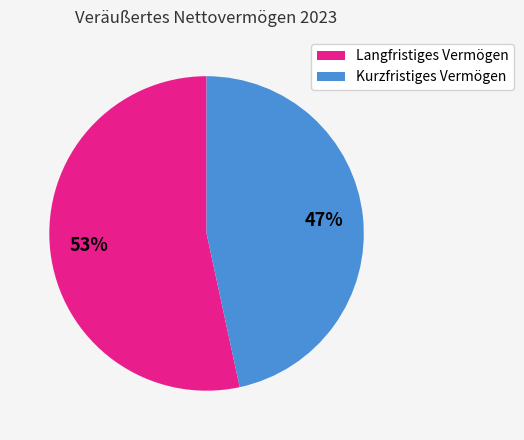

What percentage is the Langfristiges Vermögen slice, to the nearest percent?

53%